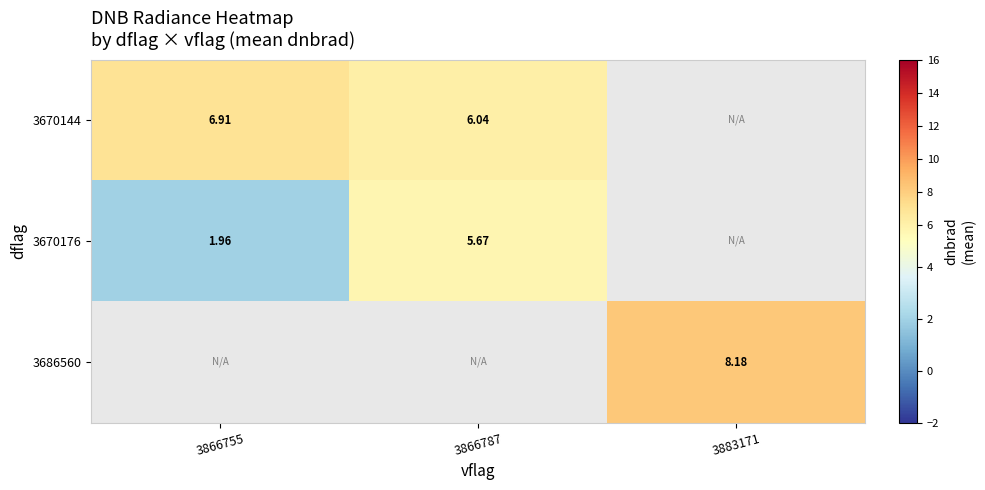

Is the value of 3670144 at 3866787 greater than the value of 3670176 at 3866755?

Yes